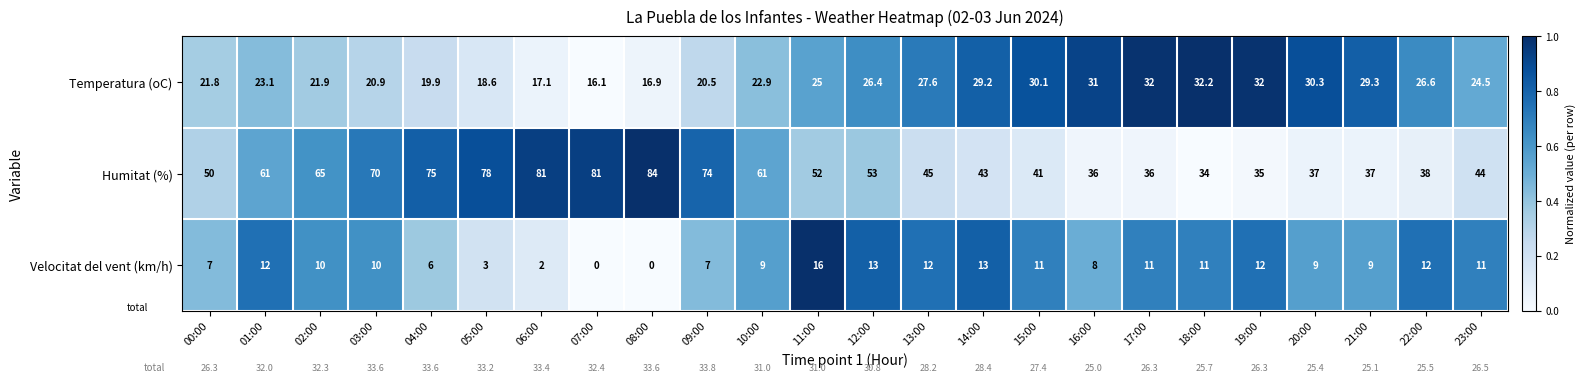

Is the value of Temperatura (oC) at 23:00 greater than the value of Velocitat del vent (km/h) at 09:00?

Yes